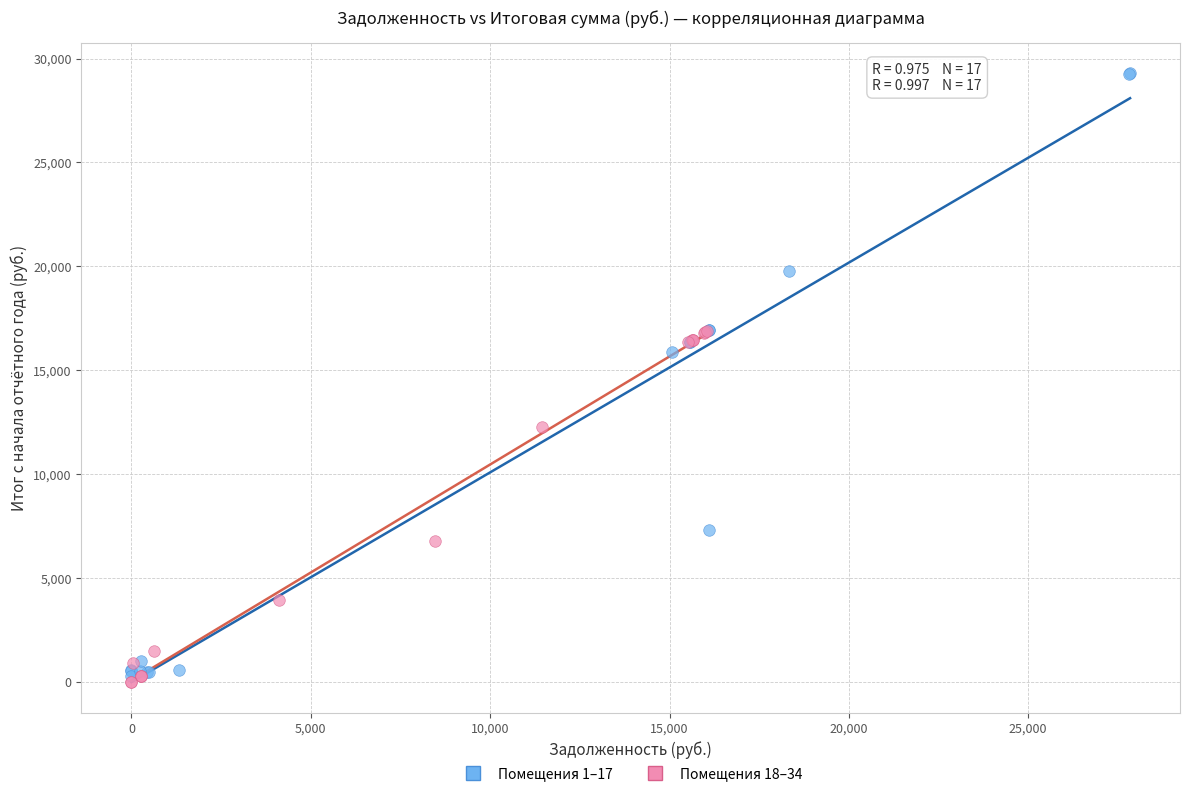

Which series reaches the maximum Y coordinate?

Помещения 1–17